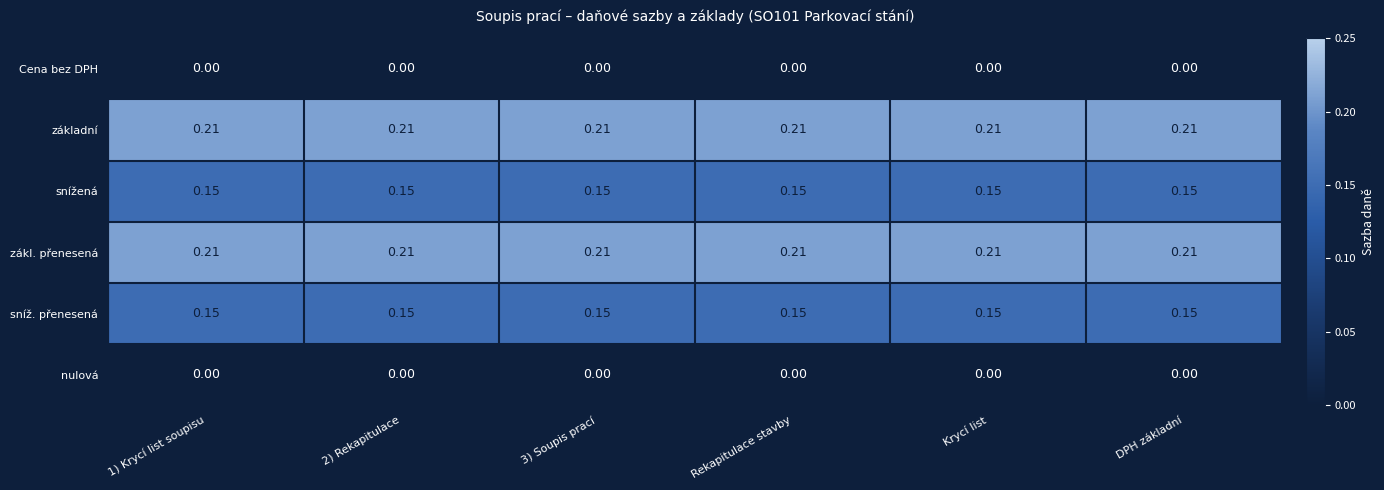

How many data points does each series have?

6